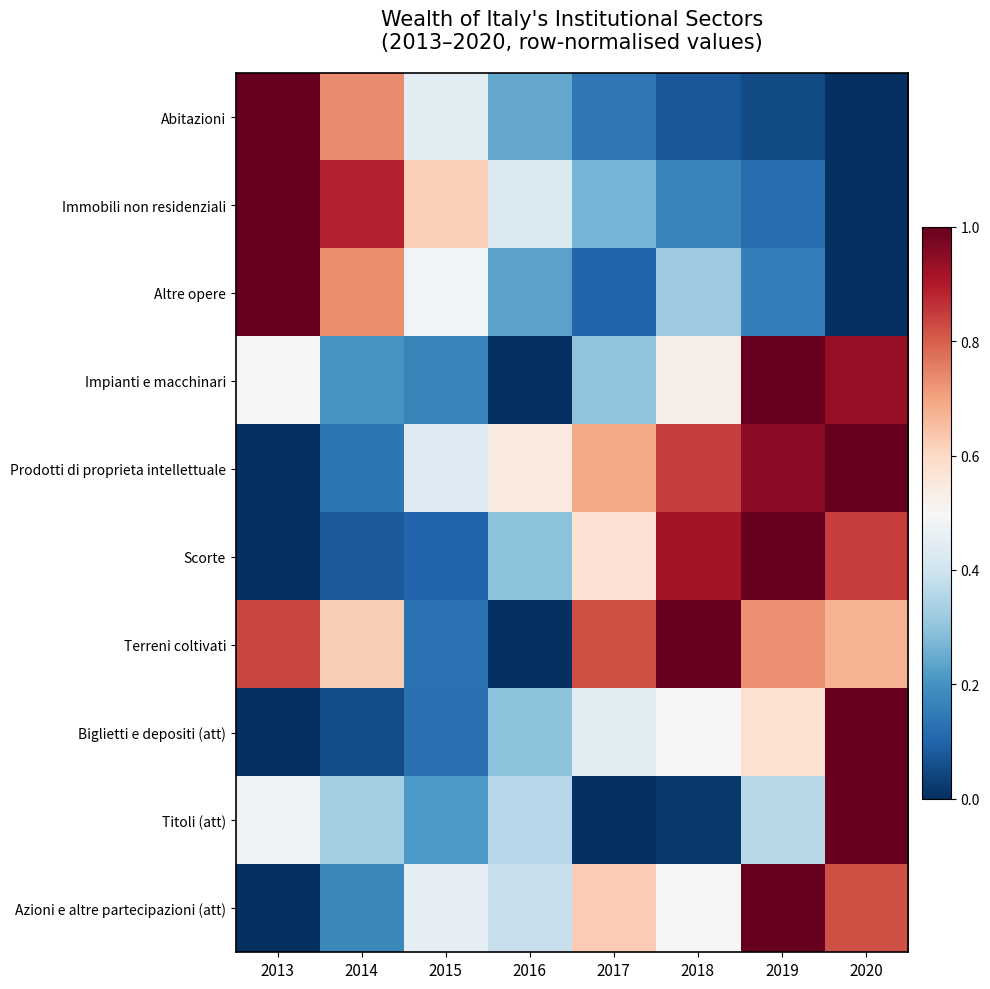

Reading left to right, extract all data points from this chart.

Abitazioni: 2013=1.0	2014=0.7	2015=0.4	2016=0.2	2017=0.1	2018=0.1	2019=0.1	2020=0.0
Immobili non residenziali: 2013=1.0	2014=0.9	2015=0.6	2016=0.4	2017=0.3	2018=0.2	2019=0.1	2020=0.0
Altre opere: 2013=1.0	2014=0.7	2015=0.5	2016=0.2	2017=0.1	2018=0.3	2019=0.2	2020=0.0
Impianti e macchinari: 2013=0.5	2014=0.2	2015=0.2	2016=0.0	2017=0.3	2018=0.5	2019=1.0	2020=0.9
Prodotti di proprieta intellettuale: 2013=0.0	2014=0.1	2015=0.4	2016=0.5	2017=0.7	2018=0.8	2019=0.9	2020=1.0
Scorte: 2013=0.0	2014=0.1	2015=0.1	2016=0.3	2017=0.6	2018=0.9	2019=1.0	2020=0.8
Terreni coltivati: 2013=0.8	2014=0.6	2015=0.1	2016=0.0	2017=0.8	2018=1.0	2019=0.7	2020=0.7
Biglietti e depositi (att): 2013=0.0	2014=0.1	2015=0.1	2016=0.3	2017=0.4	2018=0.5	2019=0.6	2020=1.0
Titoli (att): 2013=0.5	2014=0.3	2015=0.2	2016=0.4	2017=0.0	2018=0.0	2019=0.4	2020=1.0
Azioni e altre partecipazioni (att): 2013=0.0	2014=0.2	2015=0.4	2016=0.4	2017=0.6	2018=0.5	2019=1.0	2020=0.8